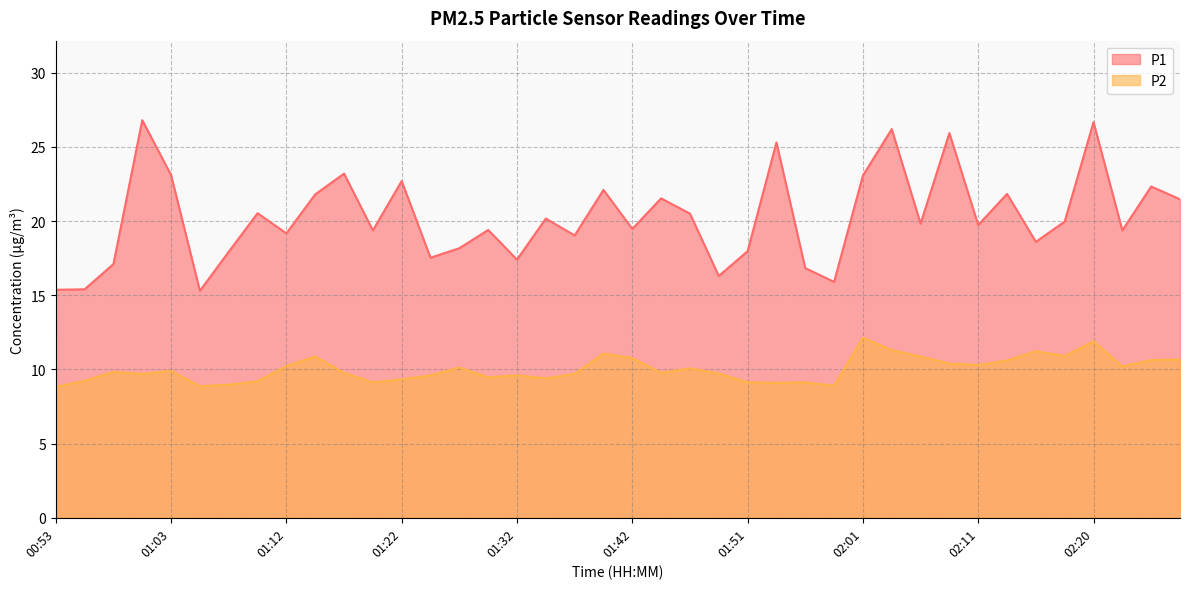

List the series in order of their overall mean, highest first.

P1, P2